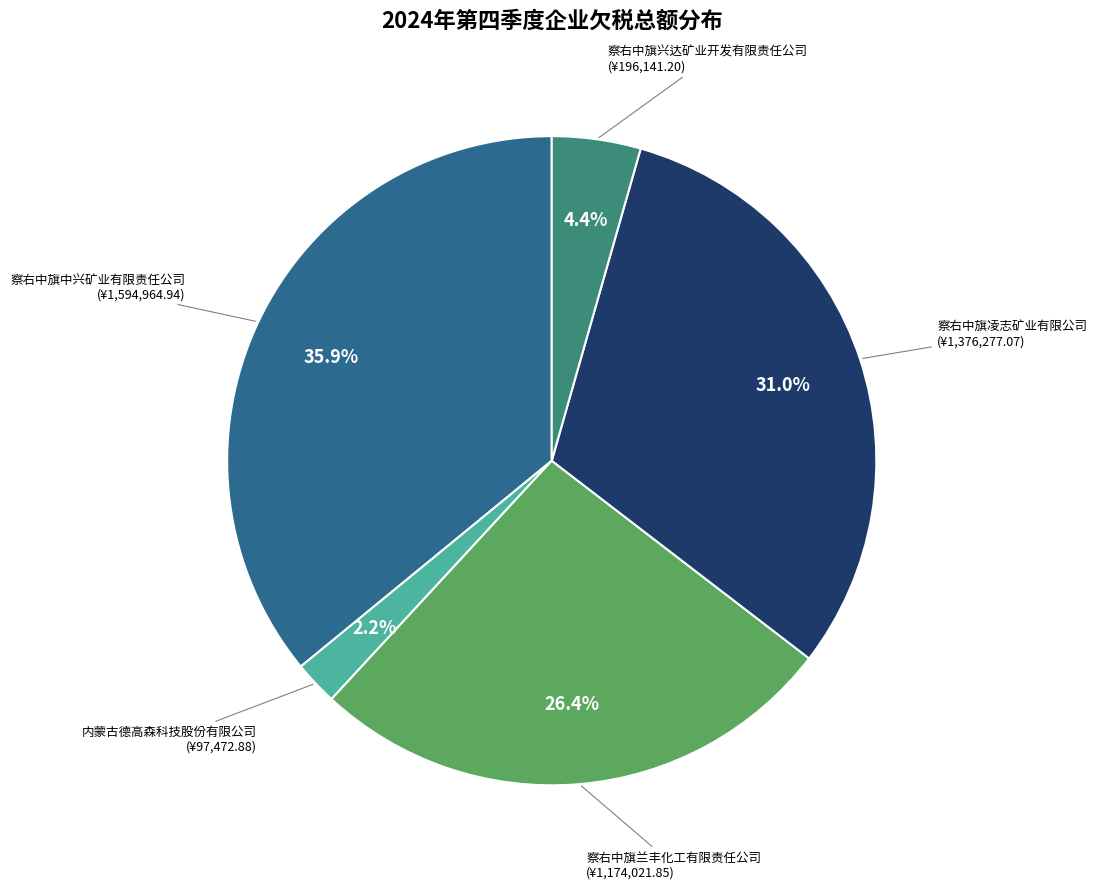

To the nearest percent, what is the difference between the largest and smallest slice percentages?

34%